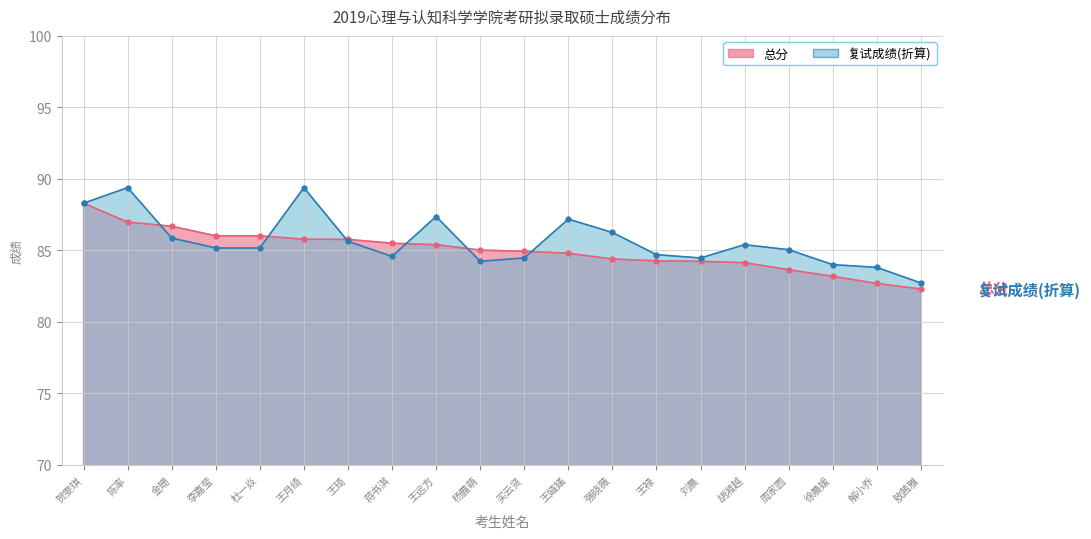

The 总分 series shows 86.0 at 李嘉莹. True or false?

True